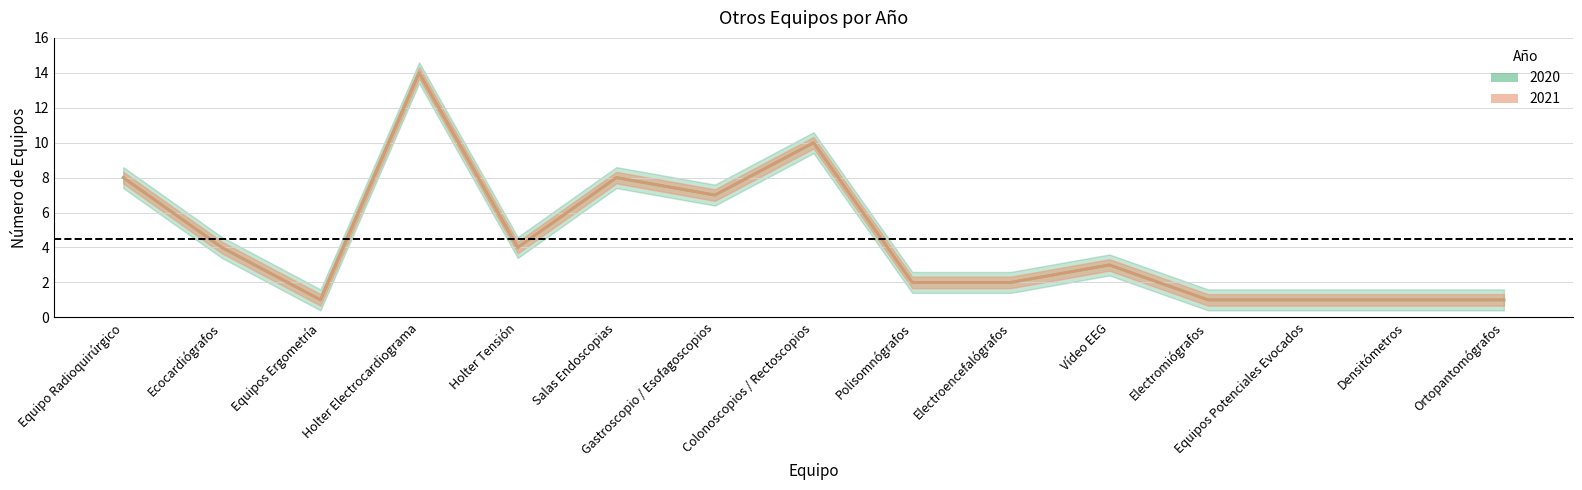

What is the maximum value for 2021?

14